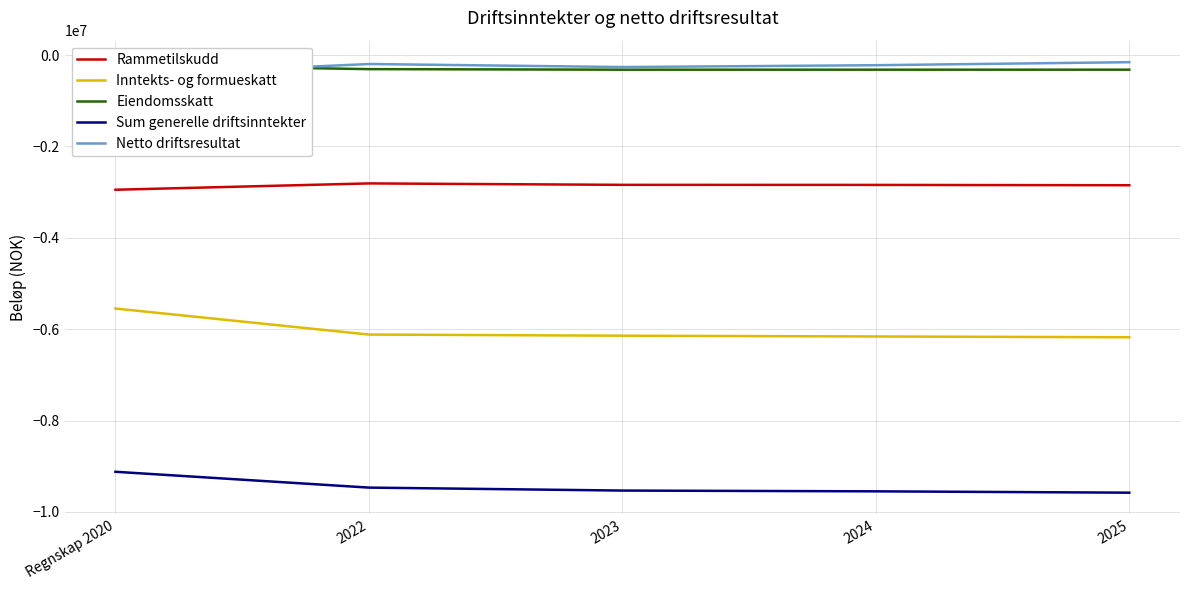

What is the highest value of the Netto driftsresultat series?

-155991